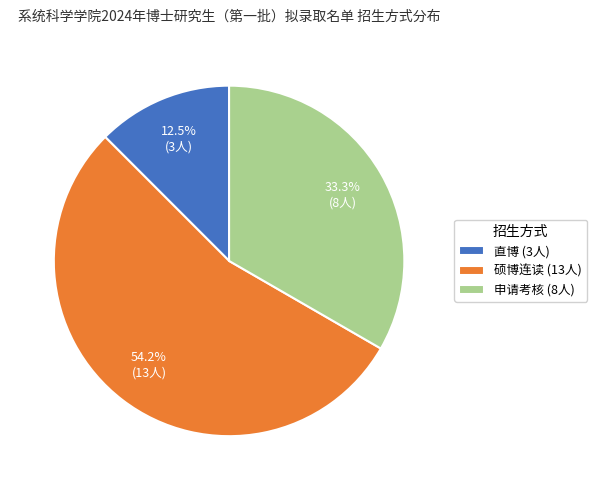

Combined, what portion of the pie is 直博 and 硕博连读?

66.7%